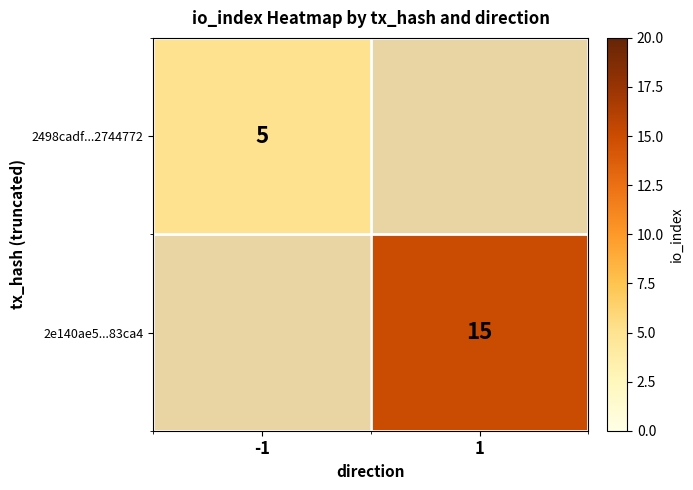

How many distinct data groups are displayed?

2